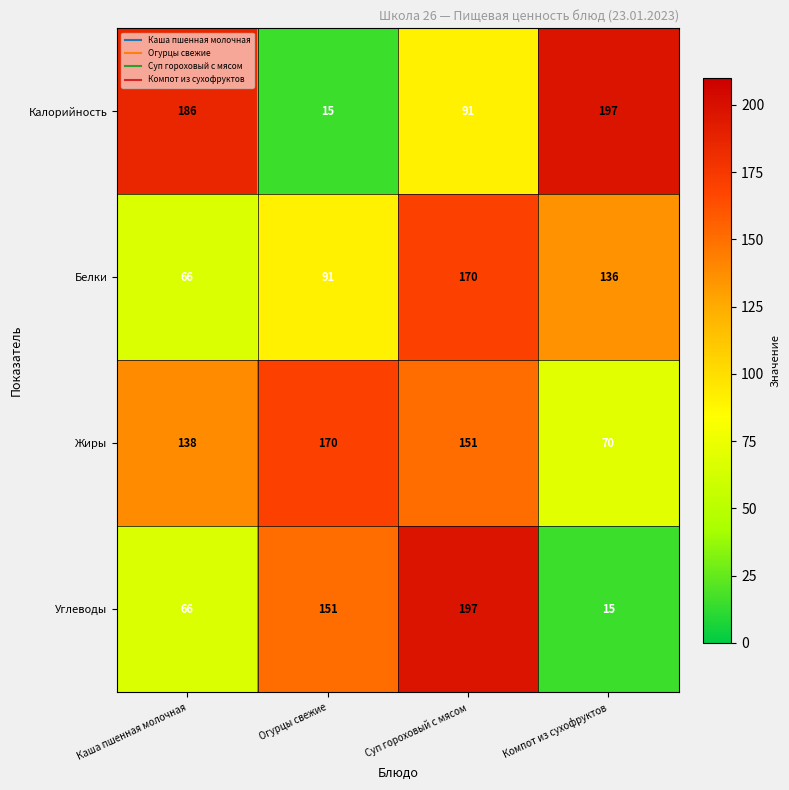

Reading right to left, transcribe all the data shown in this chart.

Калорийность: 197	91	15	186
Белки: 136	170	91	66
Жиры: 70	151	170	138
Углеводы: 15	197	151	66